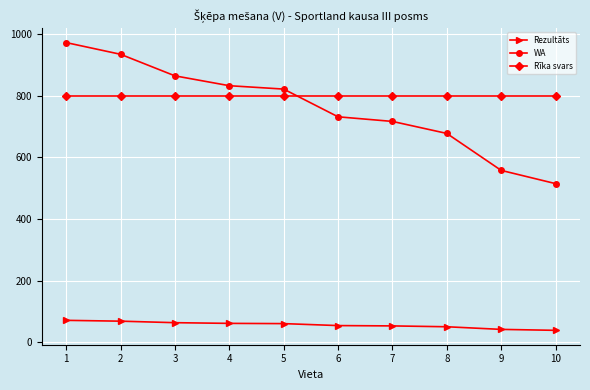

What is the minimum value for Rīka svars?

800.0